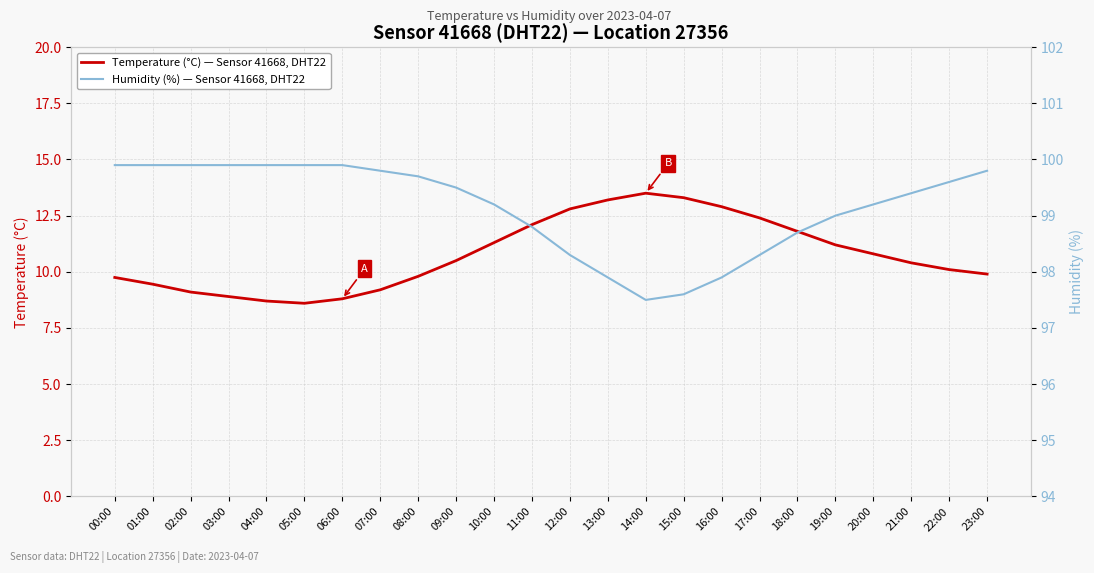

How many interior local peaks does the Temperature (°C) — Sensor 41668, DHT22 series have?

1